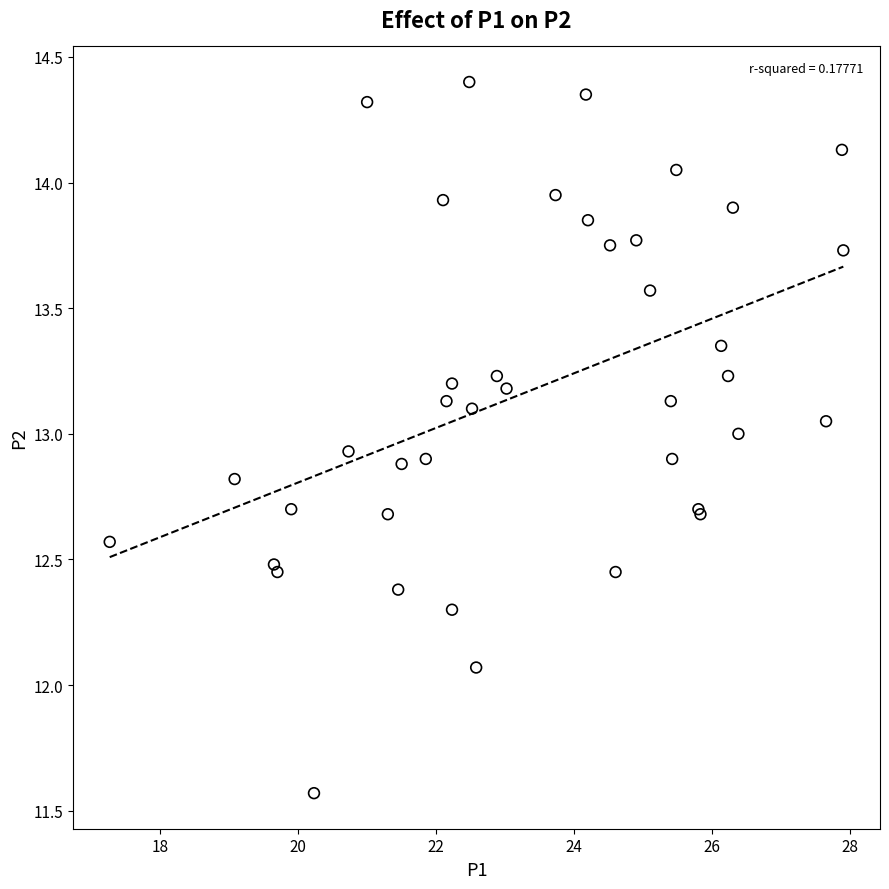

What Y value in the scatter plot is closest to 12?

12.1